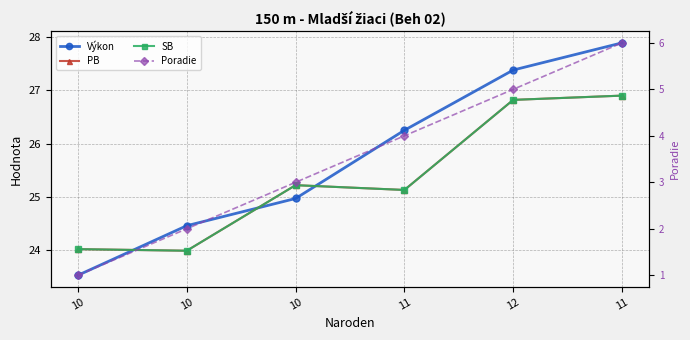

What is the average value of the Výkon series?

25.7